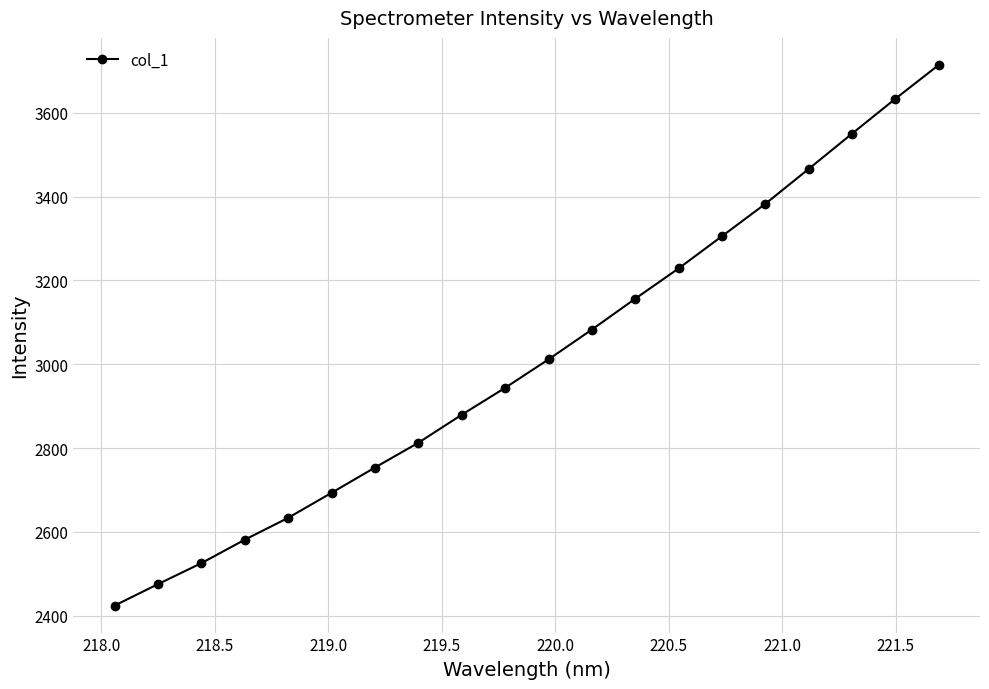

True or false: the data has more than 2 interior local peaks.

False